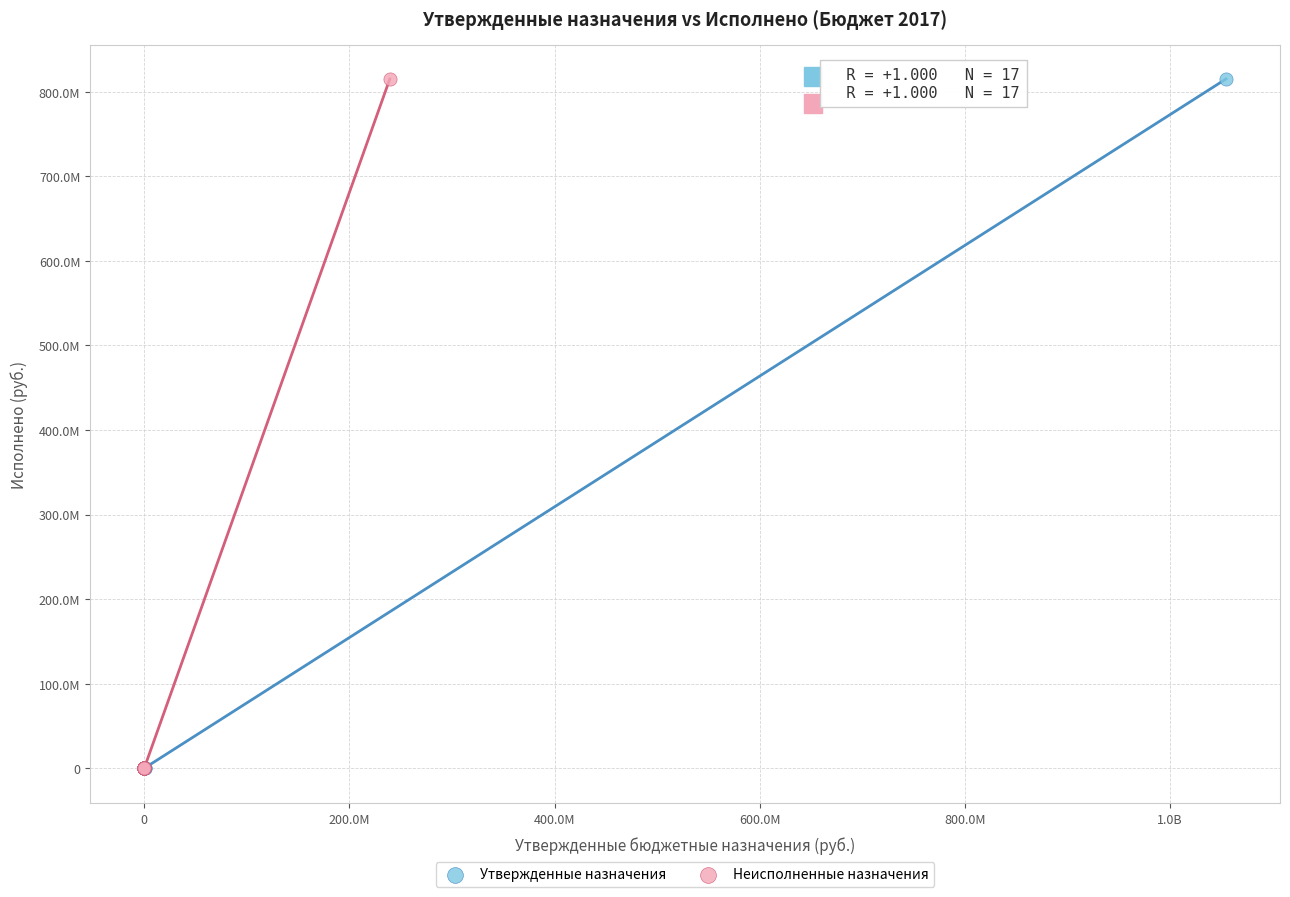

What are all the series names shown in the legend?

Утвержденные назначения, Неисполненные назначения